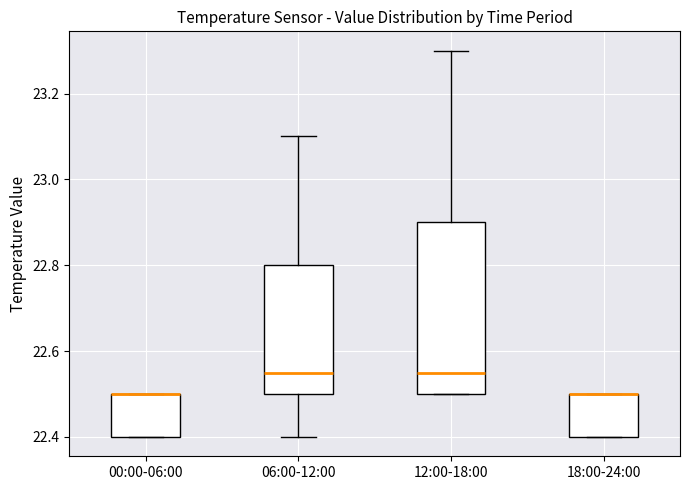

Reading left to right, read every box against the y-axis: the position of its median line, the range the box covers, and the ends of its whiskers. The values are not printed on the chart, so give them approximately, as read against the axis.

00:00-06:00: median 22.50 (drawn on the box's upper edge), box 22.40 to 22.50, whiskers 22.40 to 22.50
06:00-12:00: median 22.56, box 22.50 to 22.80, whiskers 22.40 to 23.10
12:00-18:00: median 22.56, box 22.50 to 22.90, whiskers 22.50 to 23.30
18:00-24:00: median 22.50 (drawn on the box's upper edge), box 22.40 to 22.50, whiskers 22.40 to 22.50